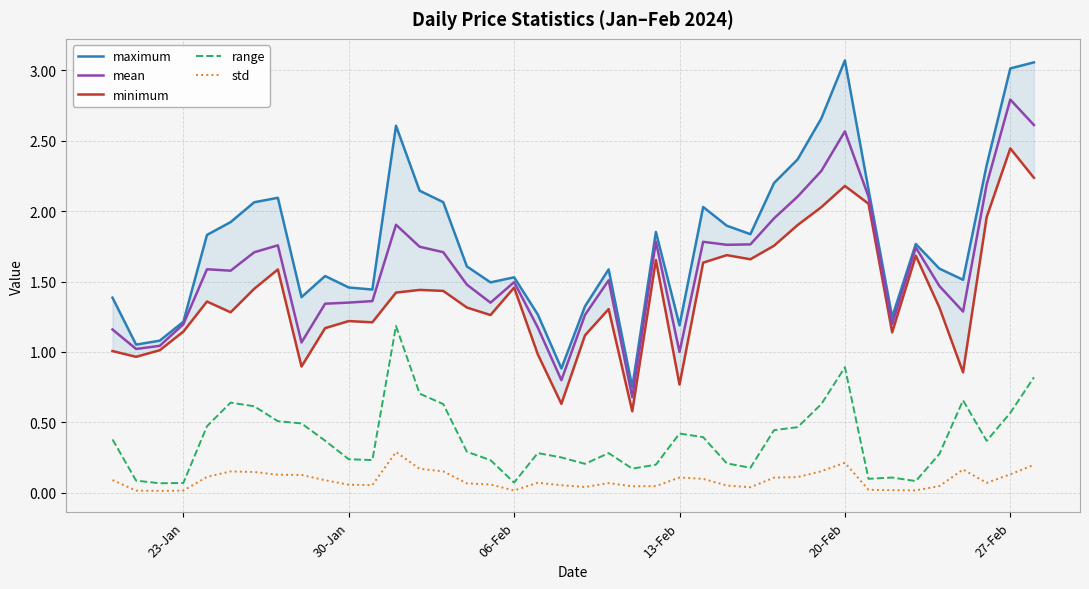

True or false: range and mean cross at least once.

False